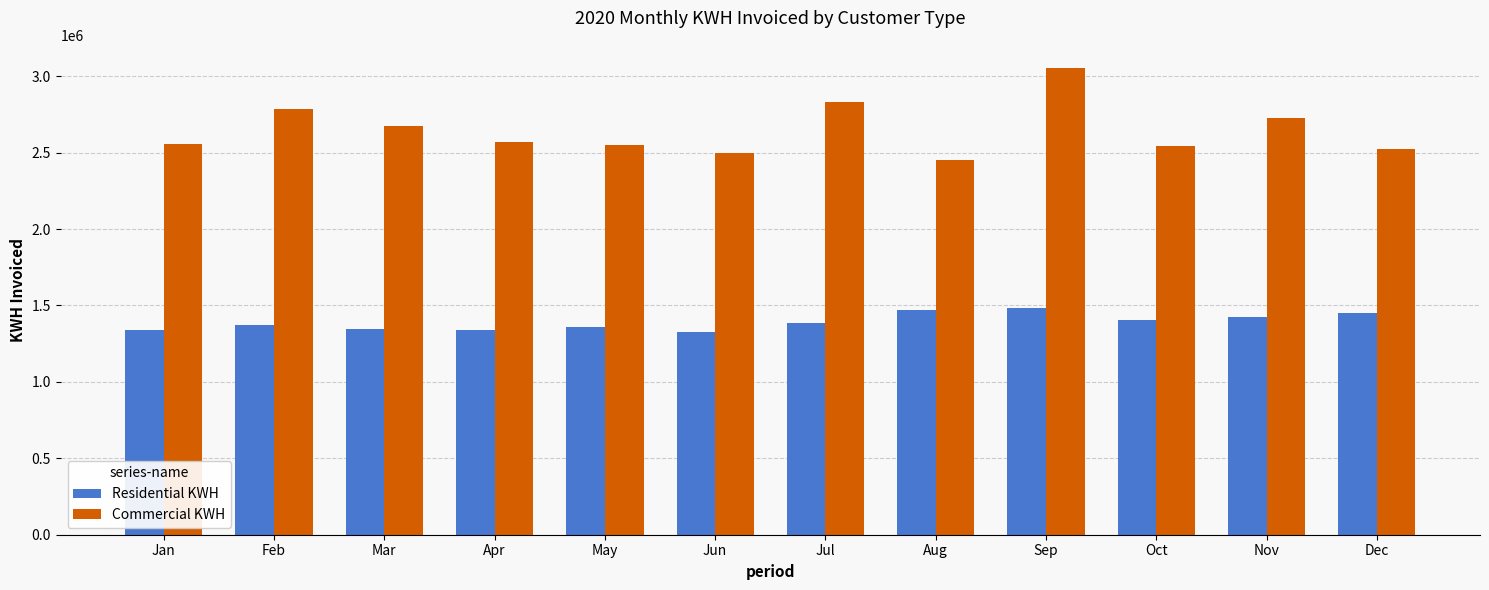

At which category does the chart reach its peak across all series?

Sep